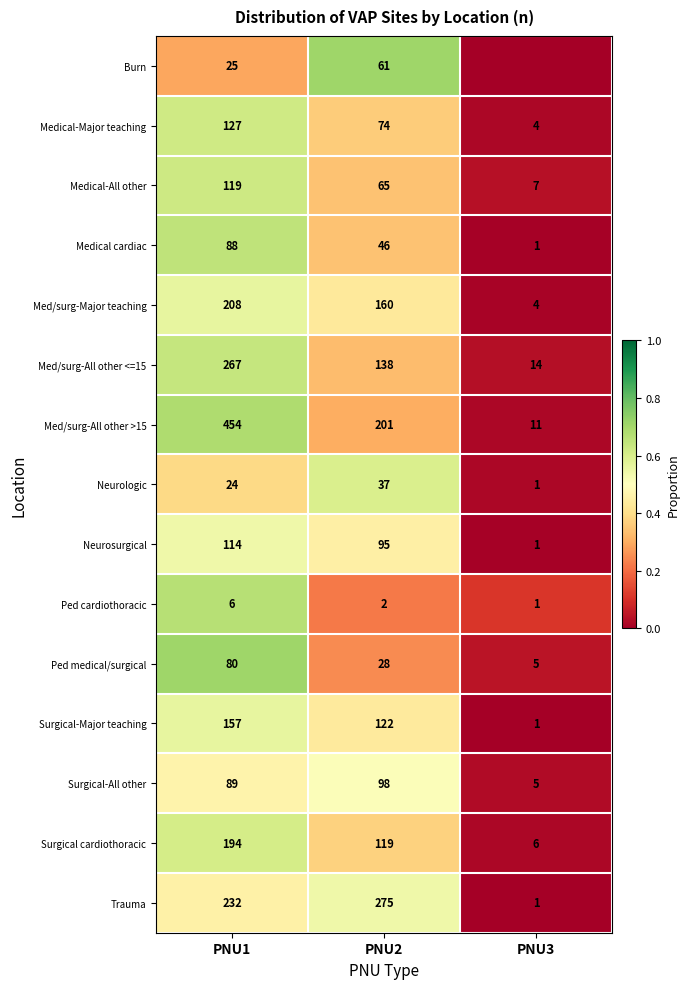

Is it true that Burn equals 61 at PNU2?

True